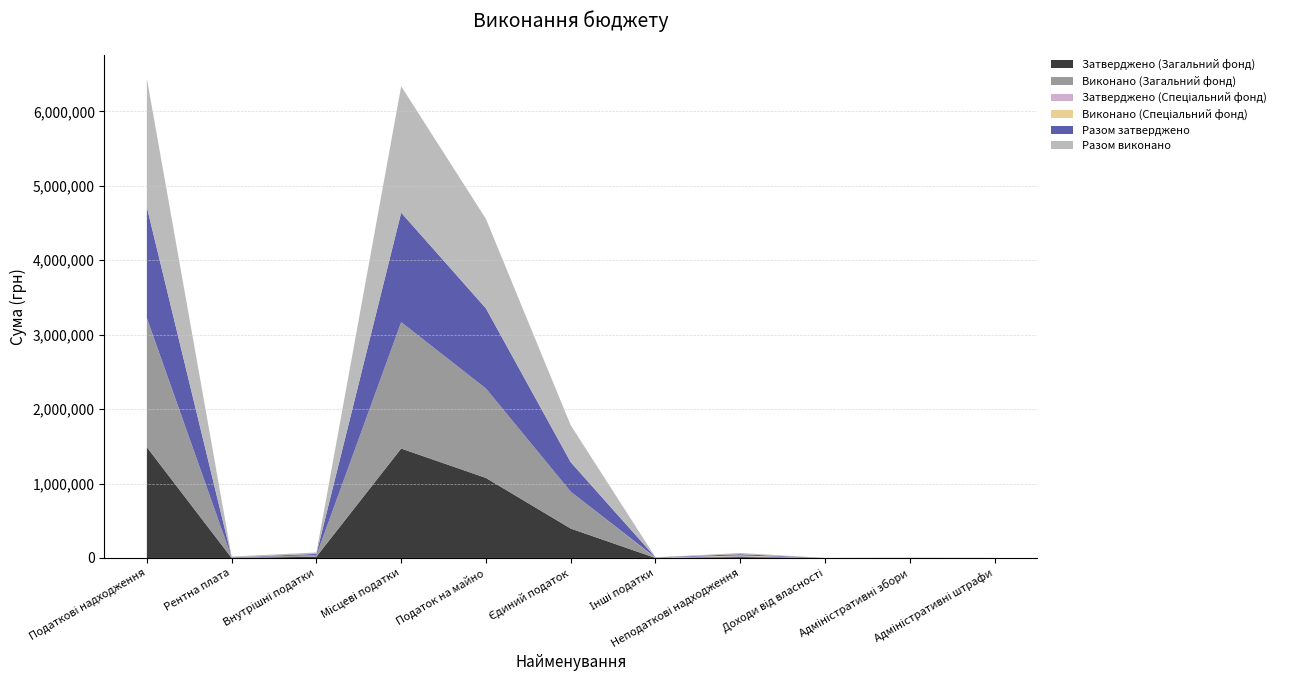

Reading left to right, extract all data points from this chart.

Затверджено (Загальний фонд): 1487520.0	0.0	17230.0	1470290.0	1075290.0	395000.0	0.0	11730.0	100.0	380.0	100.0
Виконано (Загальний фонд): 1728847.2	9500.0	19927.2	1699420.0	1202730.4	496689.7	0.0	12468.5	158.0	1060.5	158.0
Затверджено (Спеціальний фонд): 3300.0	0.0	0.0	0.0	0.0	0.0	3300.0	5000.0	0.0	0.0	0.0
Виконано (Спеціальний фонд): 1502.9	0.0	0.0	0.0	0.0	0.0	1502.9	4234.3	0.0	0.0	0.0
Разом затверджено: 1490820.0	0.0	17230.0	1470290.0	1075290.0	395000.0	3300.0	16730.0	100.0	380.0	100.0
Разом виконано: 1730350.2	9500.0	19927.2	1699420.0	1202730.4	496689.7	1502.9	16702.8	158.0	1060.5	158.0